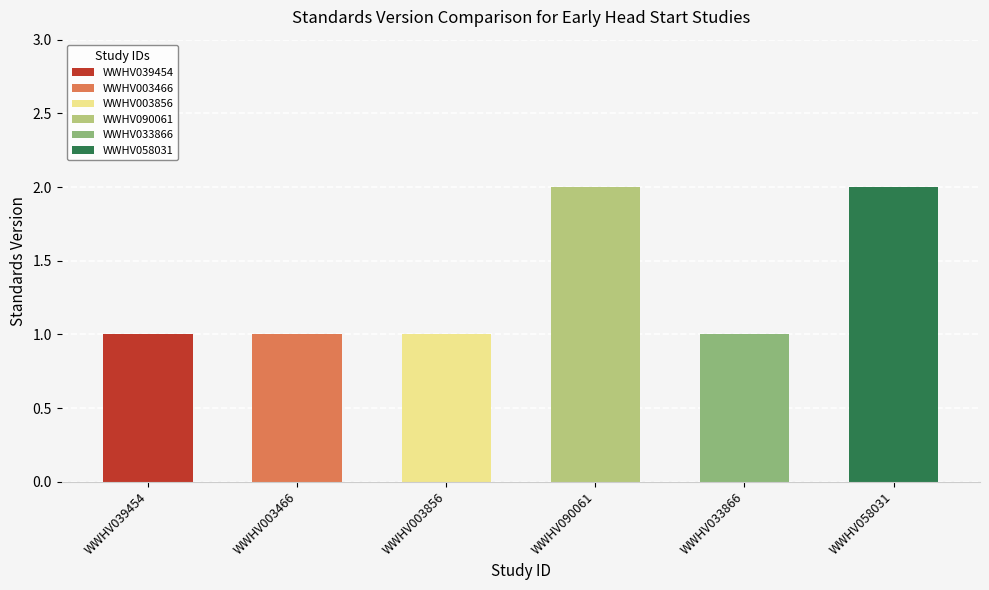

Rank the categories by value from lowest to highest.

WWHV039454, WWHV003466, WWHV003856, WWHV033866, WWHV090061, WWHV058031